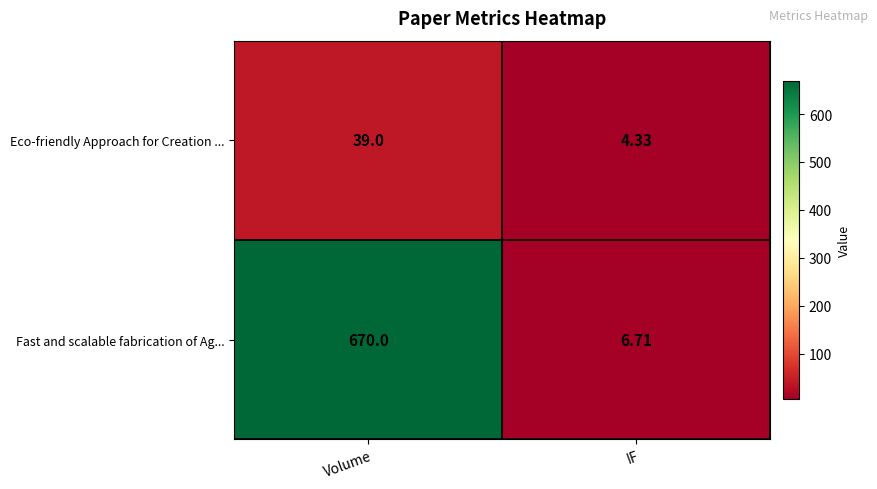

Which series has the largest range (max minus min)?

Fast and scalable fabrication of Ag...